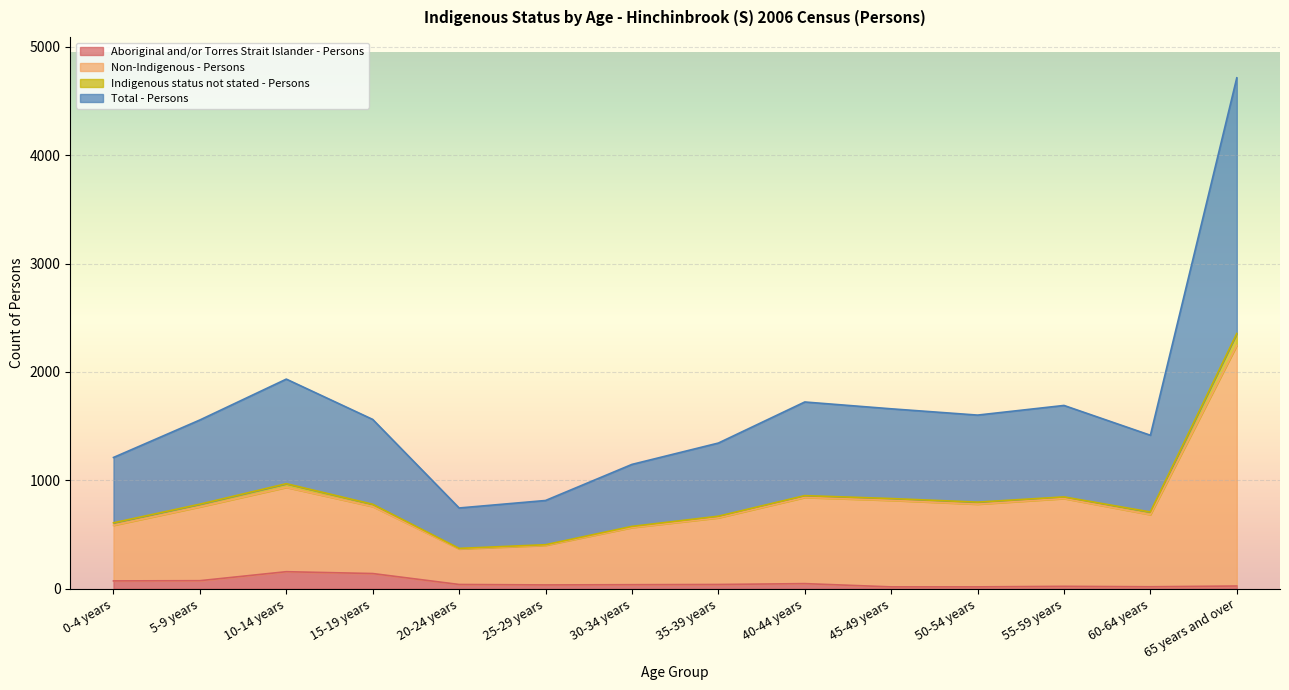

What is the minimum value shown in the chart?

17